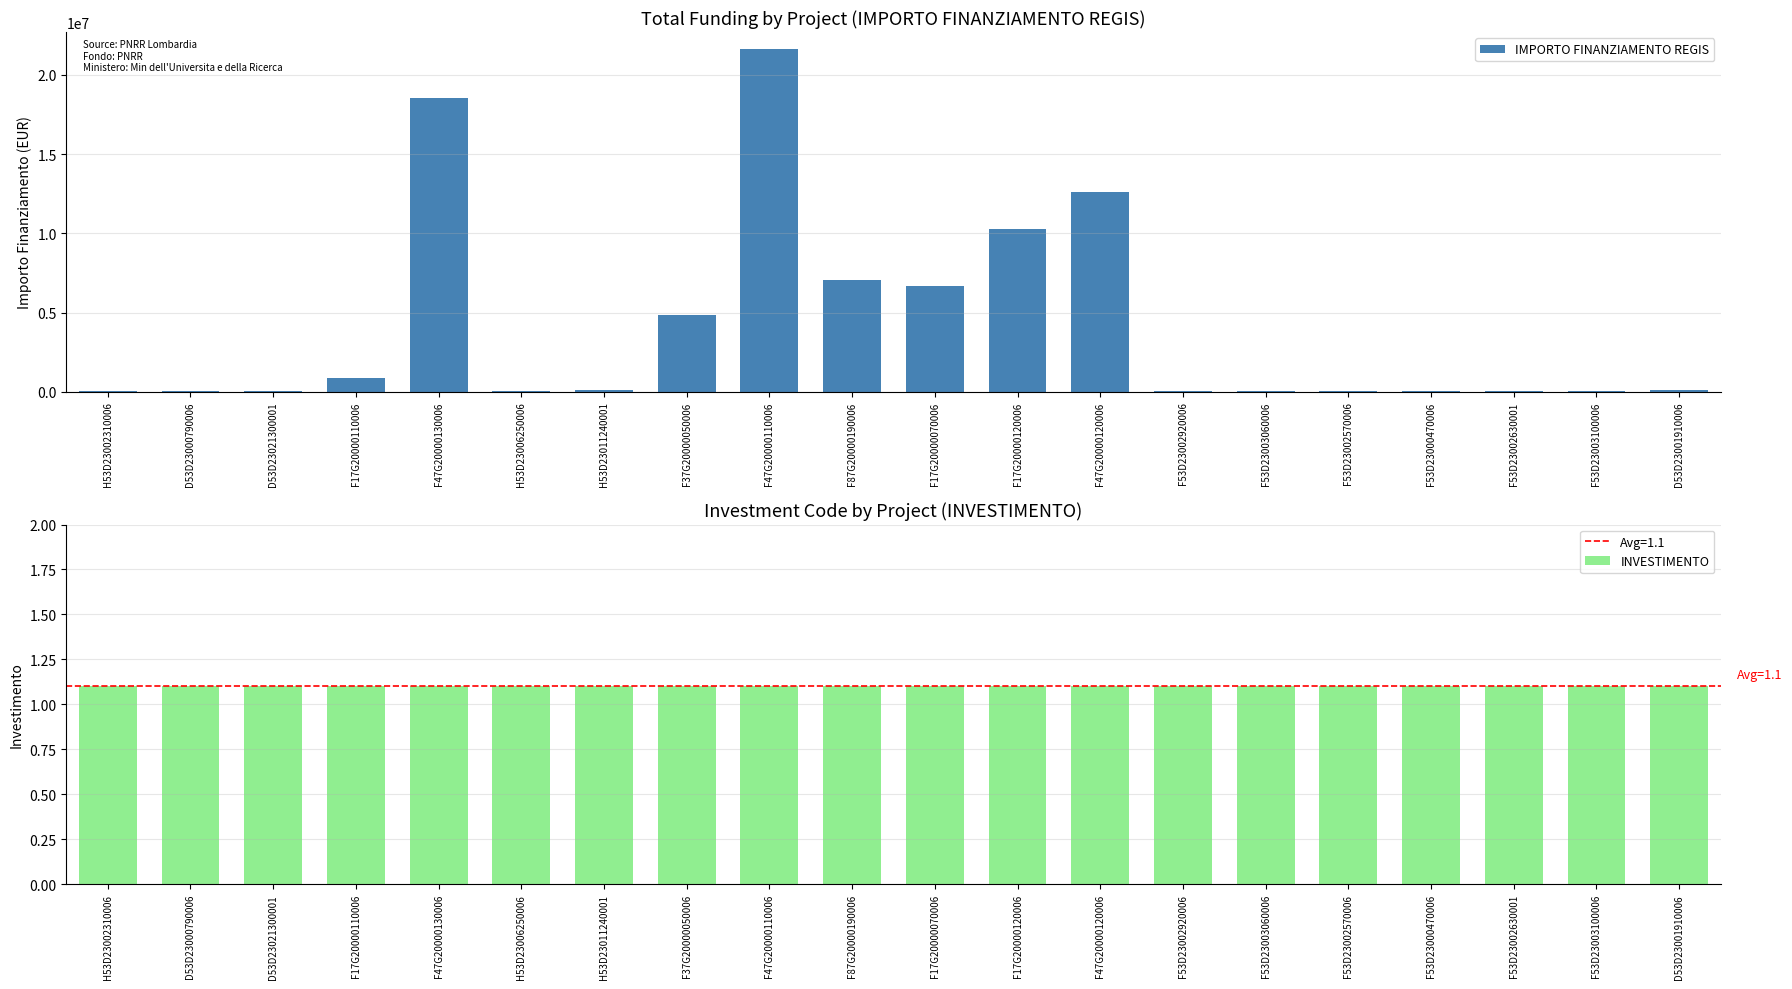

Is it true that IMPORTO FINANZIAMENTO REGIS equals 22648.5 at H53D23011240001?

False